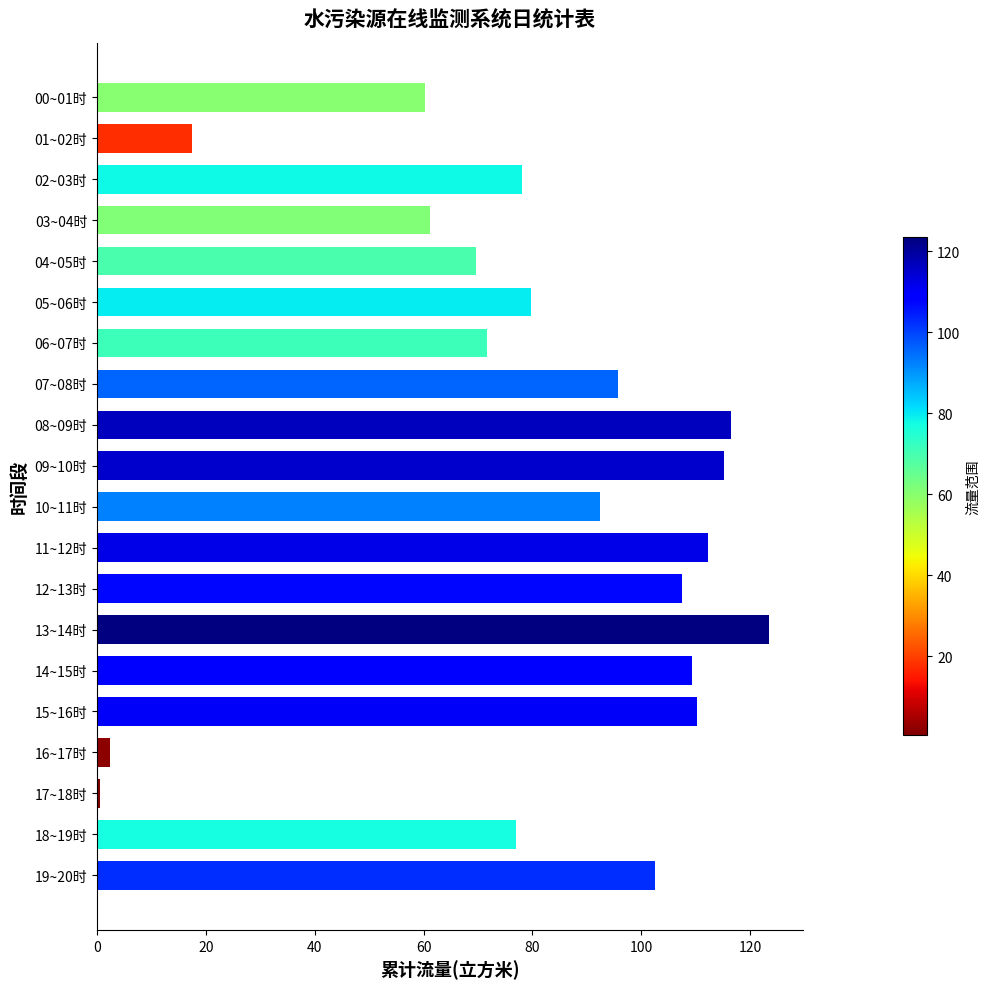

What is the label of the 16th bar from the bottom?

04~05时